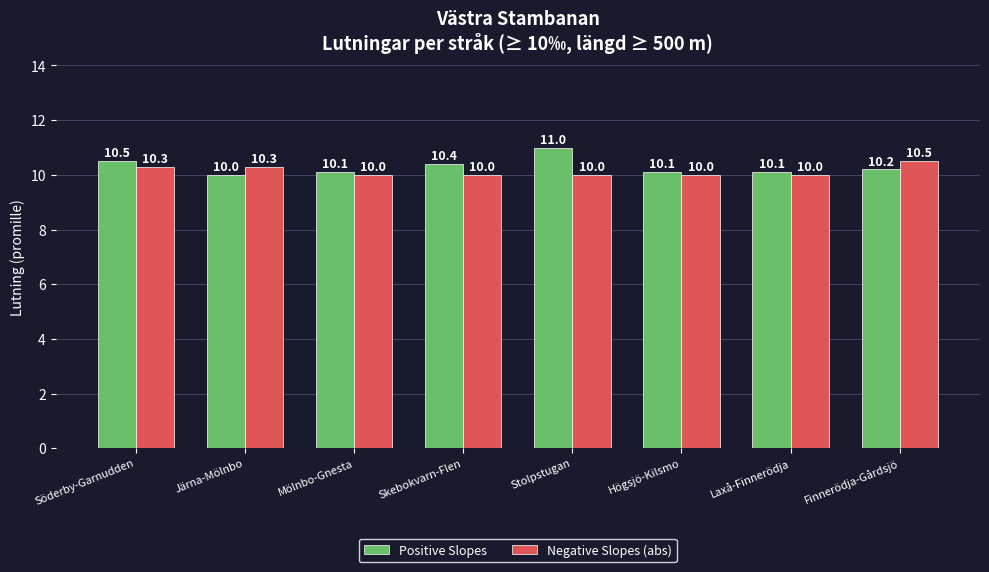

What is the total value across all series at Söderby-Garnudden?

20.8